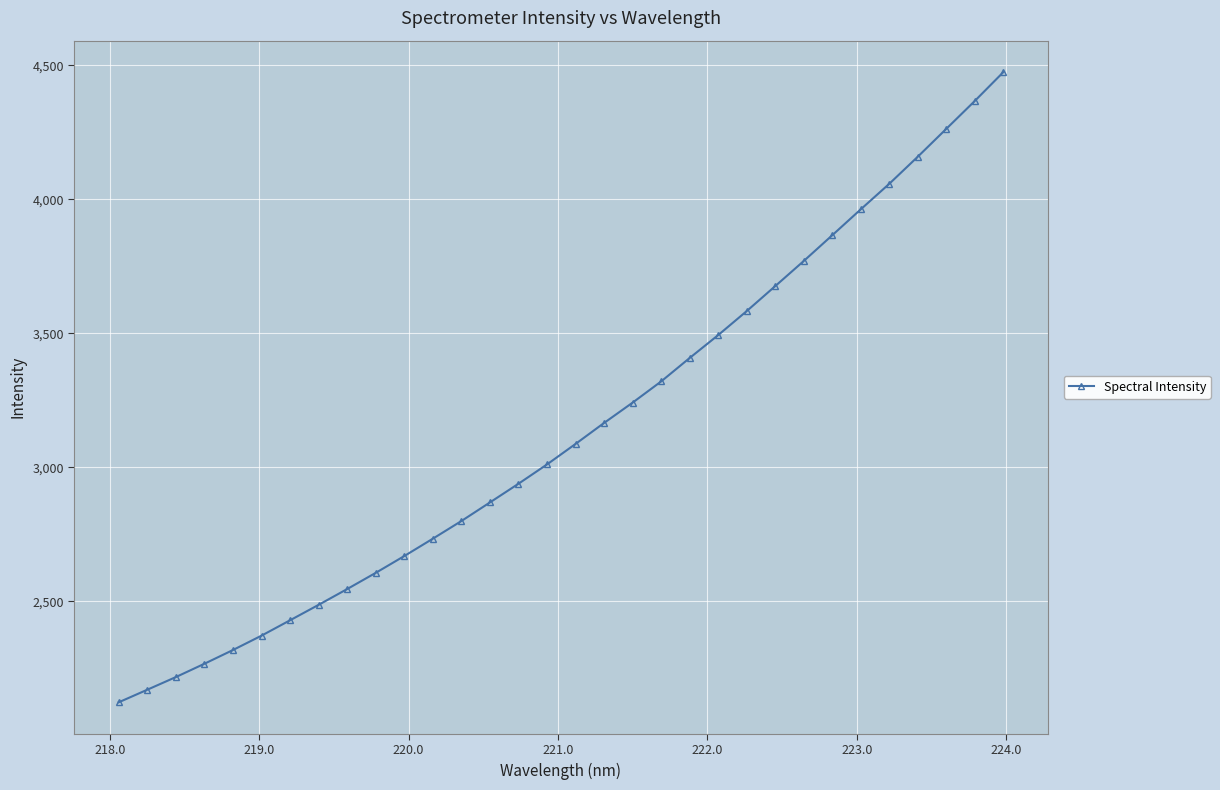

What is the value of the 17th point from the left?

3087.0